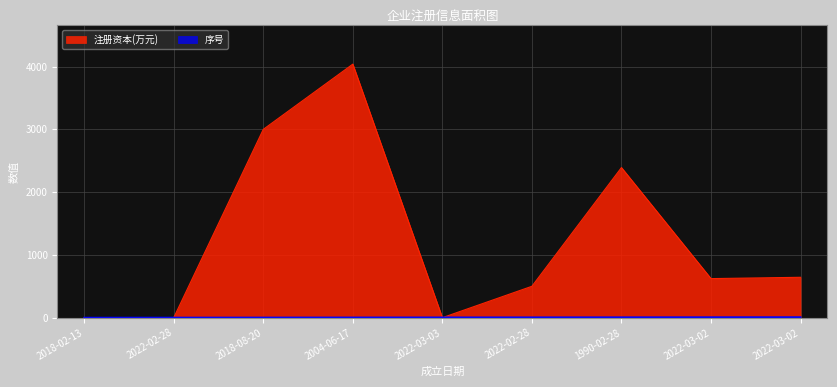

Which series has the largest range (max minus min)?

注册资本(万元)